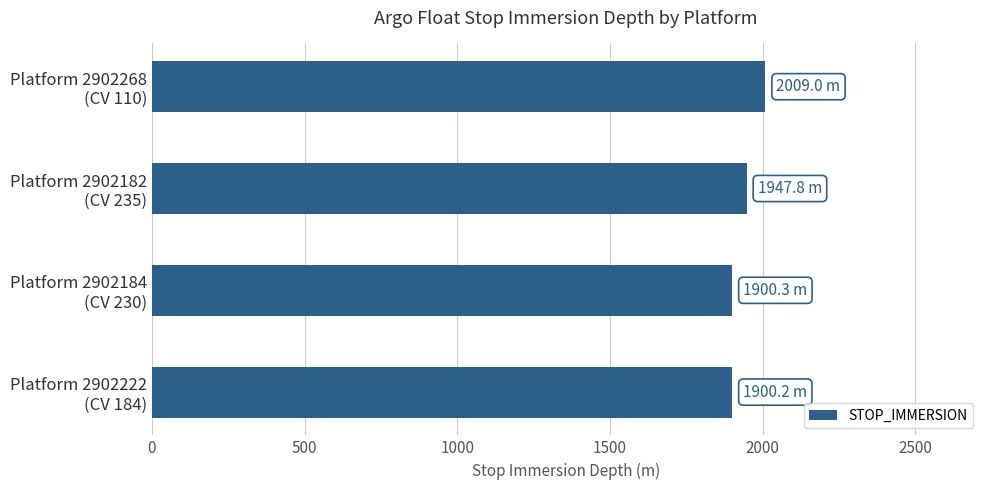

What is the smallest value displayed?

1900.2